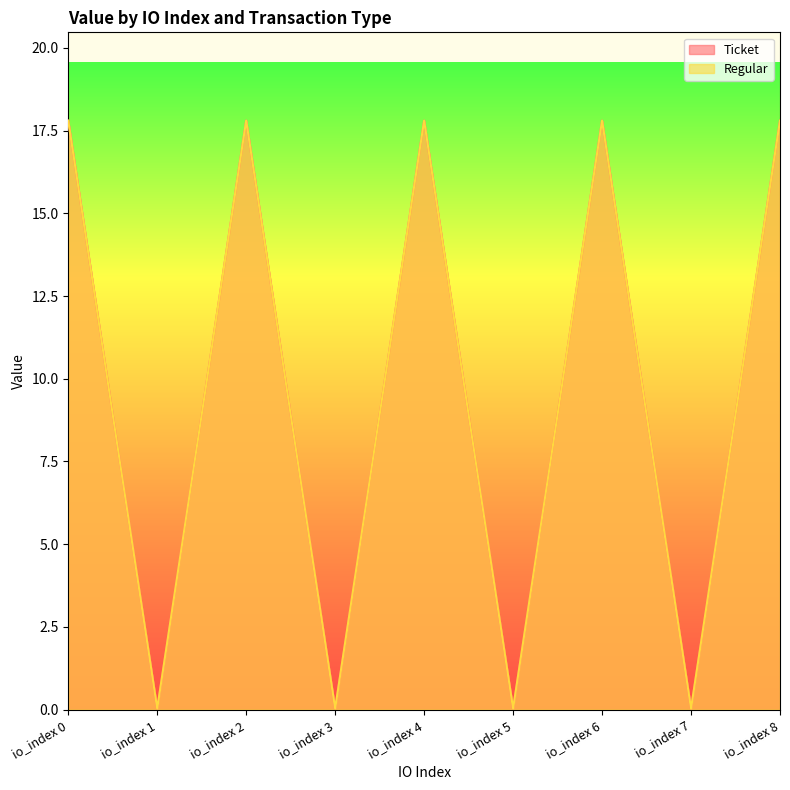

Reading left to right, list all the values displayed in this chart.

Ticket: 17.8	0.0	17.8	0.0	17.8	0.0	17.8	0.0	17.8
Regular: 17.8	0.0	17.8	0.0	17.8	0.0	17.8	0.0	17.8